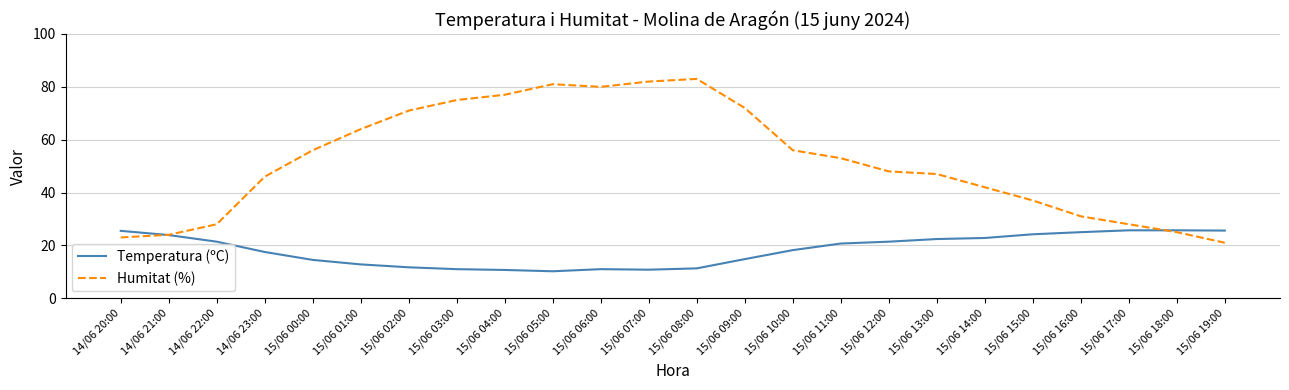

How many lines are shown in the chart?

2